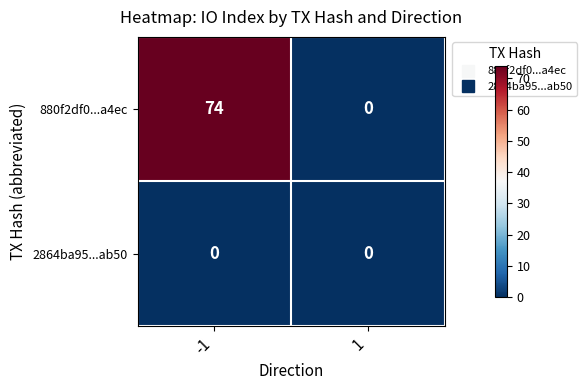

At how many categories does at least one series exceed 69?

1